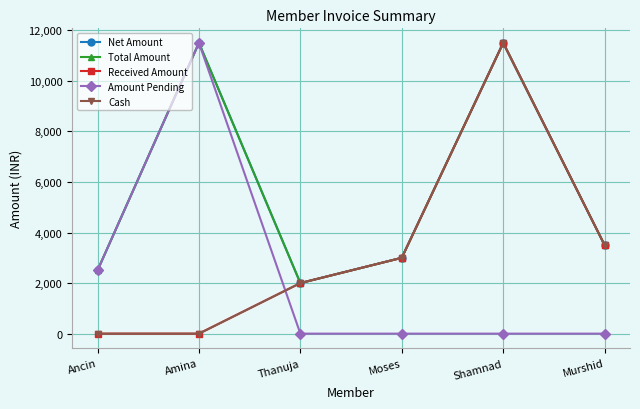

Does the chart have visible grid lines?

Yes